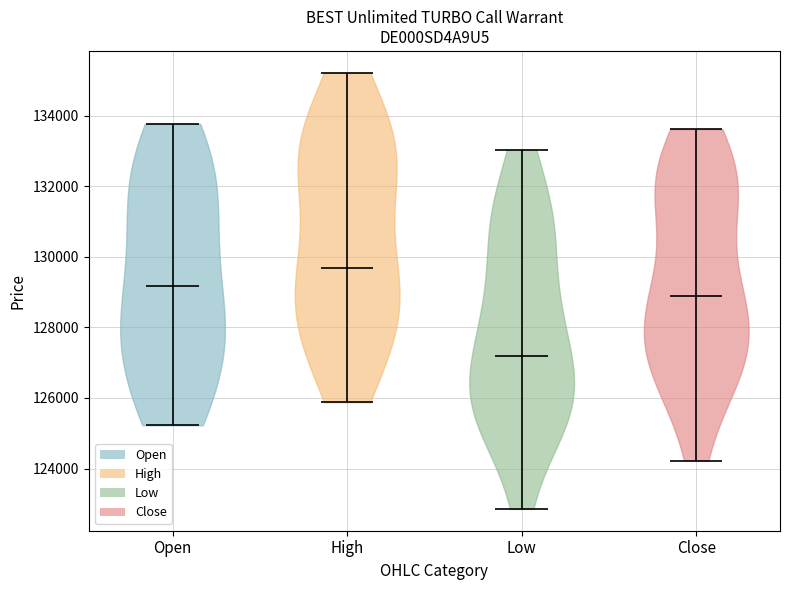

Reading left to right, read every violin against the y-axis: where its median line is, and the lowest and highest points it reaches. The values are not printed on the chart, so give them approximately, as read against the axis.

Open: median line 129200, lowest point 125200, highest point 133800
High: median line 129600, lowest point 125800, highest point 135200
Low: median line 127200, lowest point 122800, highest point 133000
Close: median line 128800, lowest point 124200, highest point 133600